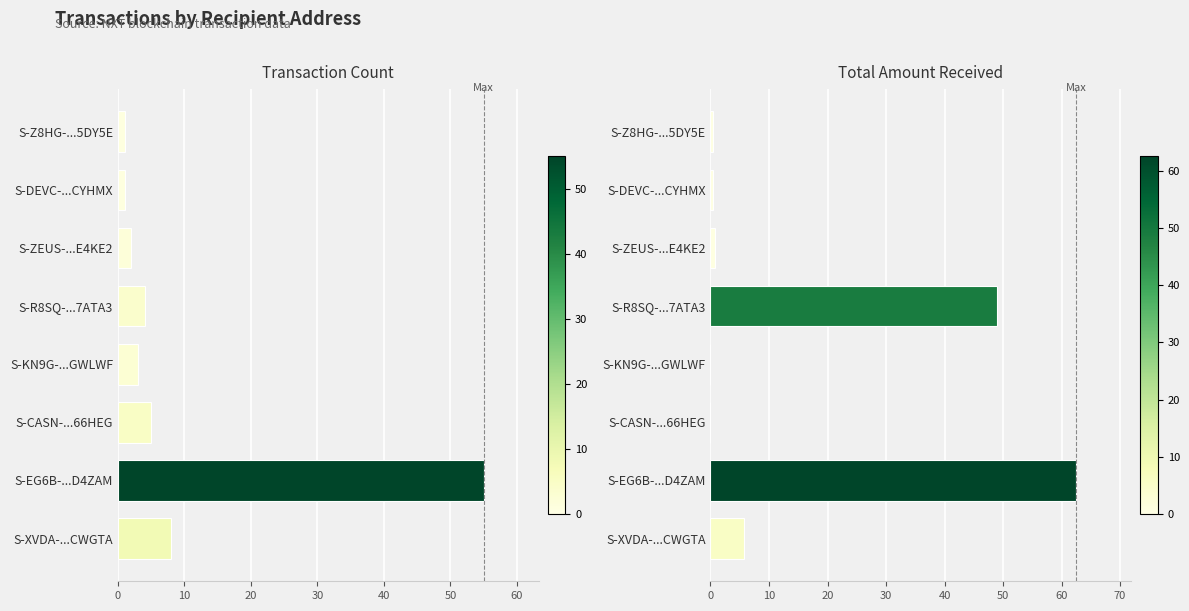

Is it true that Transaction Count equals 2.0 at S-ZEUS-...E4KE2?

True